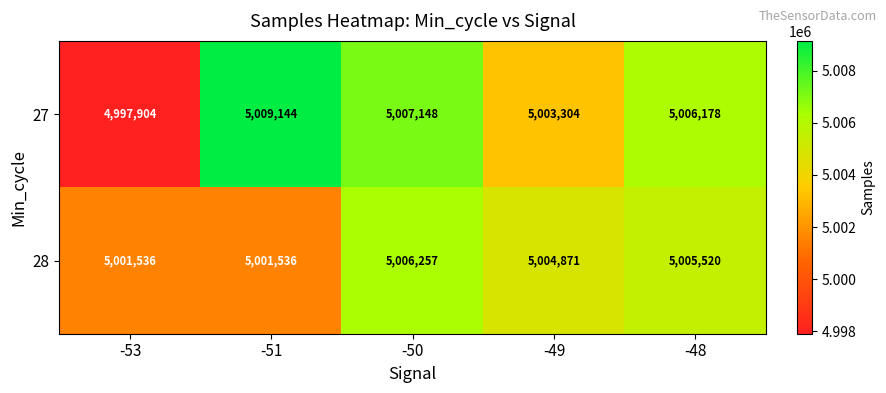

How many distinct data groups are displayed?

2